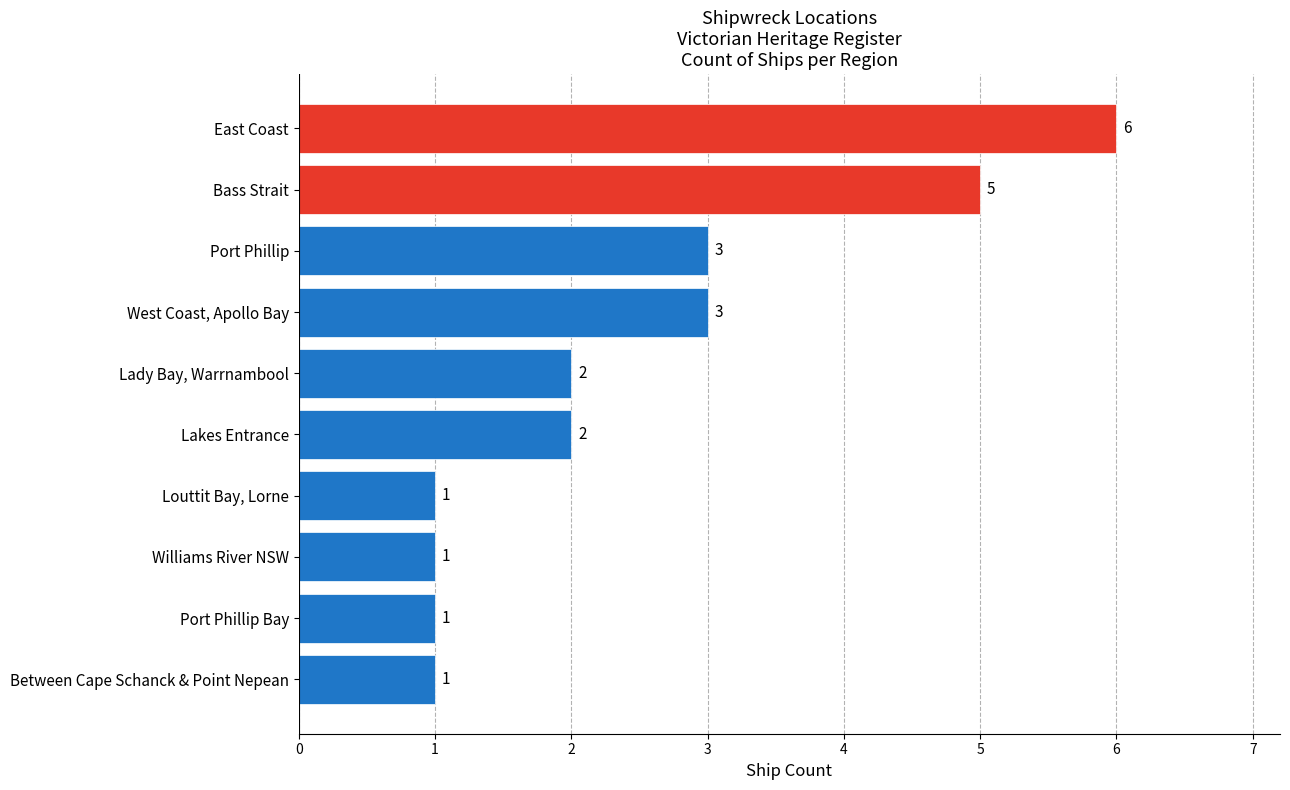

What is the approximate value at Port Phillip?

3